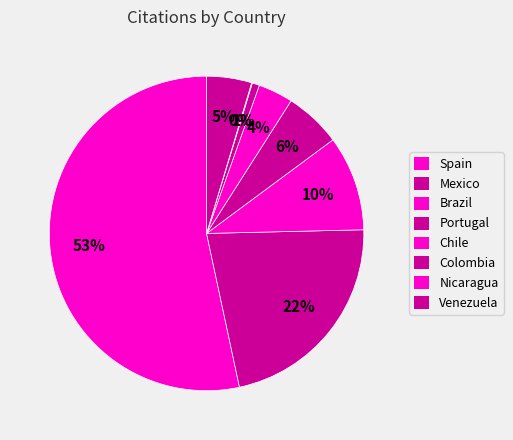

Approximately how many times larger is the value at Mexico compared to Nicaragua?

295.0